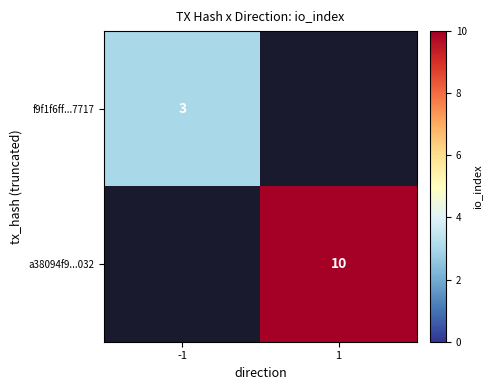

Is the value of f9f1f6ff...7717 at -1 greater than the value of a38094f9...032 at 1?

No